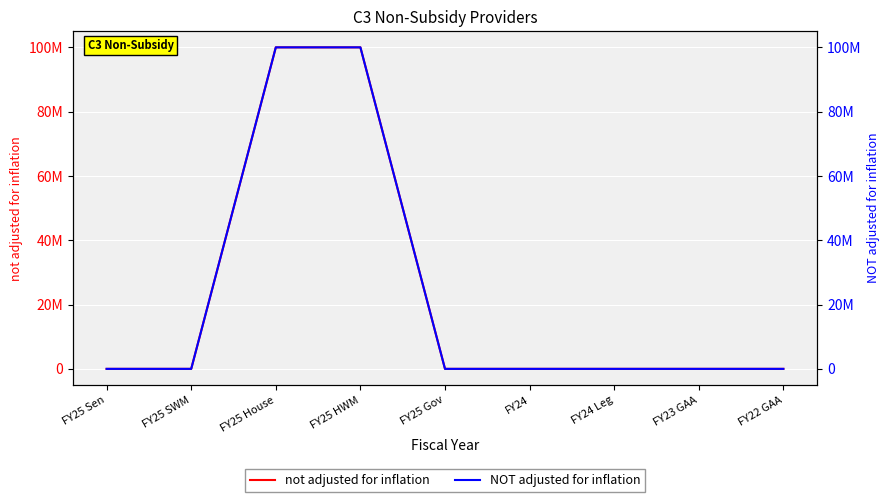

What is the label of the 3rd point from the left?

FY25 House